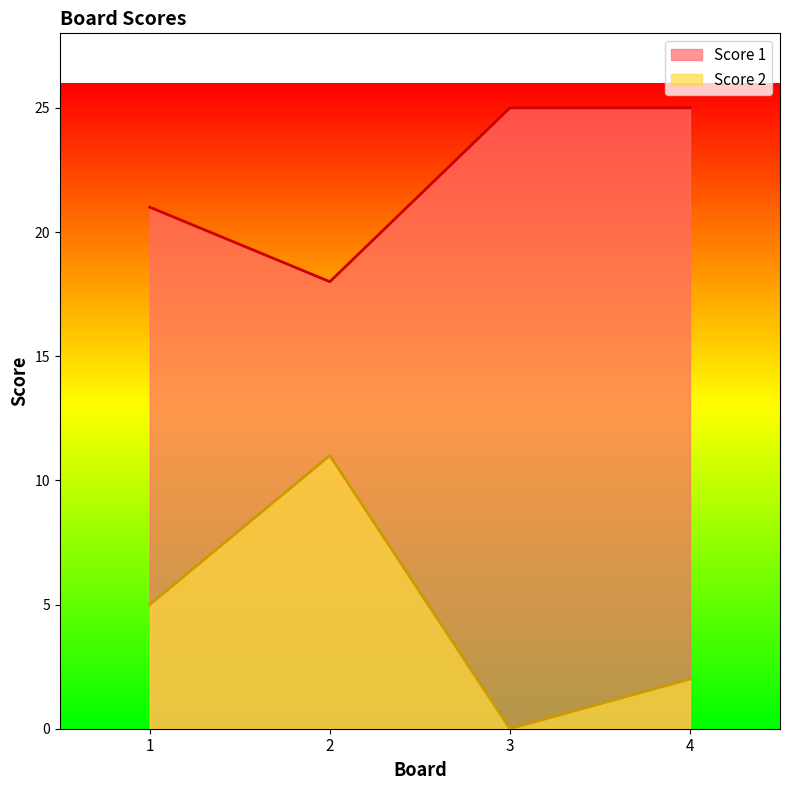

At which label does Score 1 reach its minimum?

2